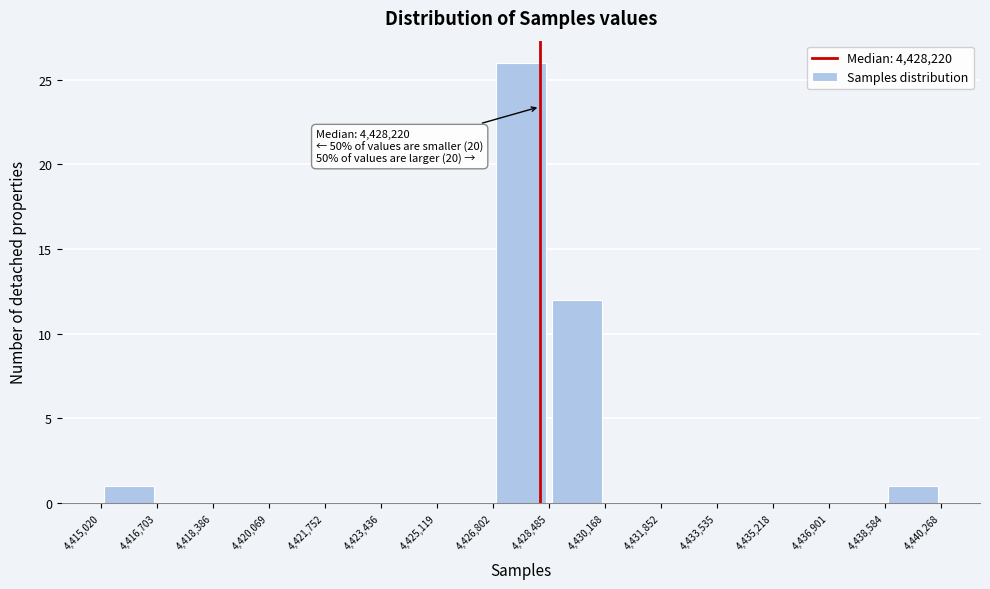

Over which range of the x-axis is the bar tallest?

4,426,802 to 4,428,485